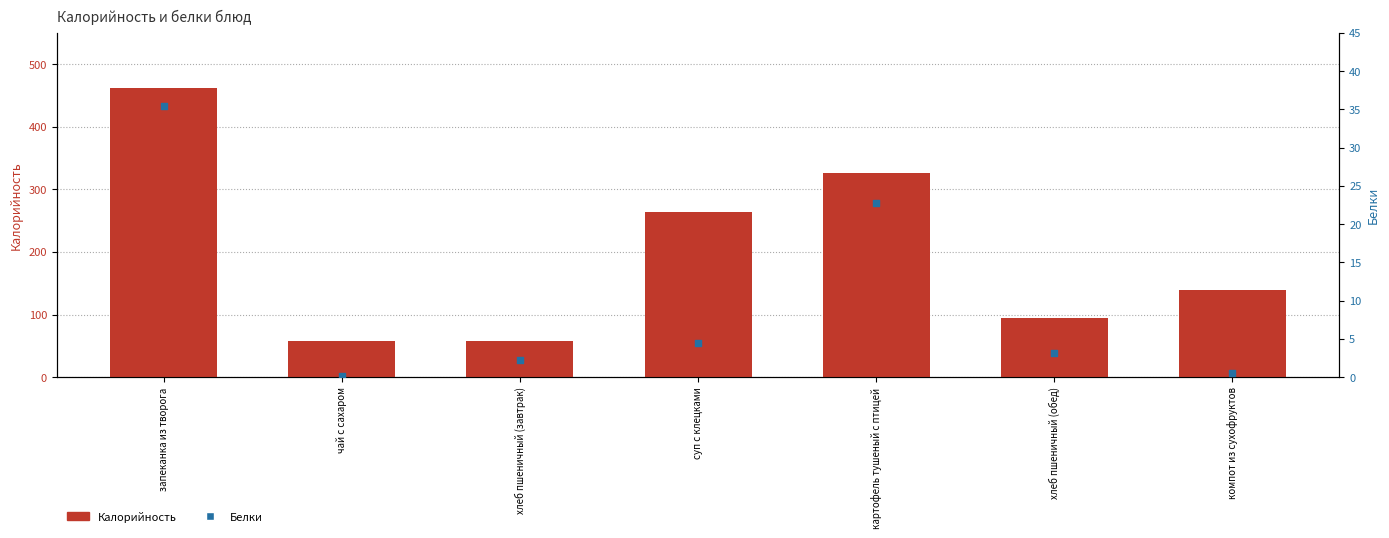

Is the value of Белки at хлеб пшеничный (завтрак) greater than the value of Калорийность at картофель тушеный с птицей?

No